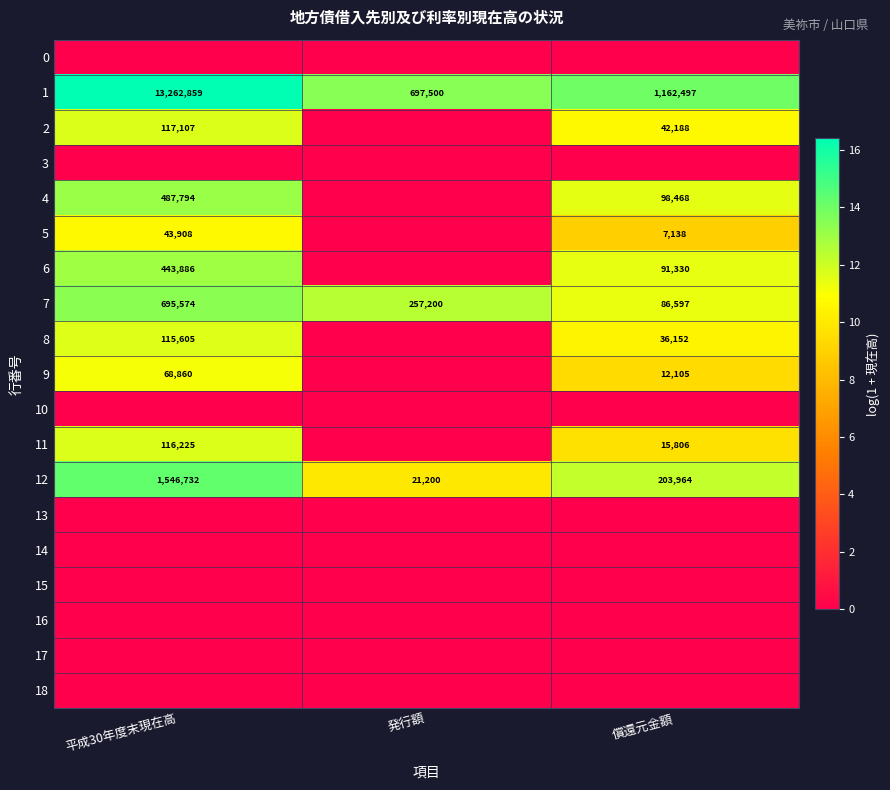

Which label corresponds to the largest value in the chart?

平成30年度末現在高